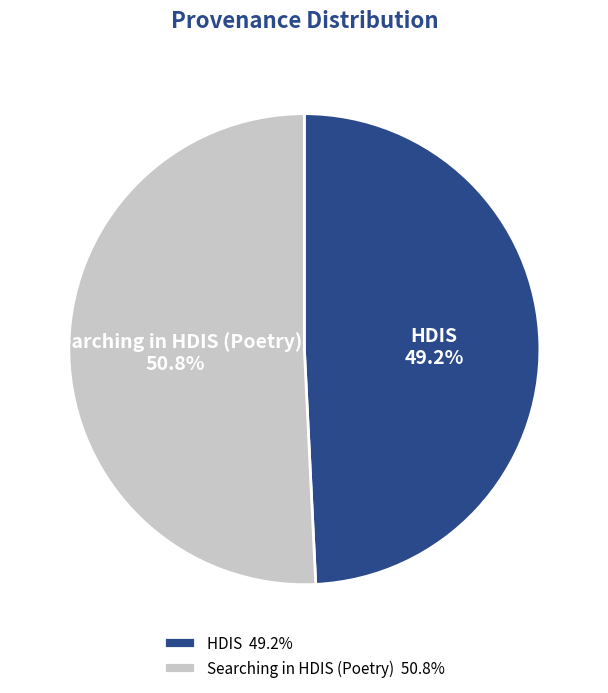

To the nearest percent, what is the difference between the Searching in HDIS (Poetry) and HDIS slice percentages?

2%